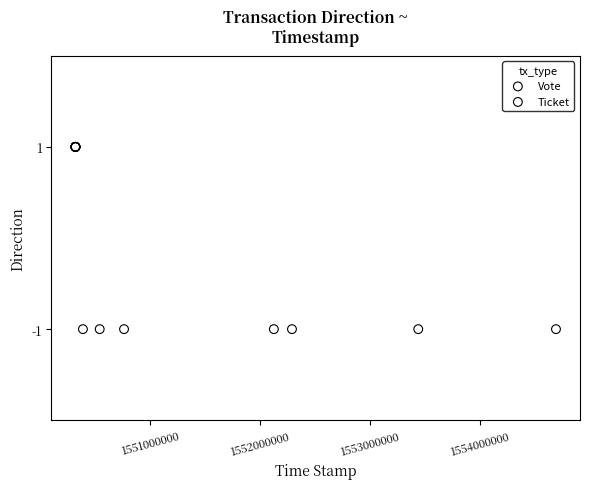

Which series contains the lowest Y value?

Vote